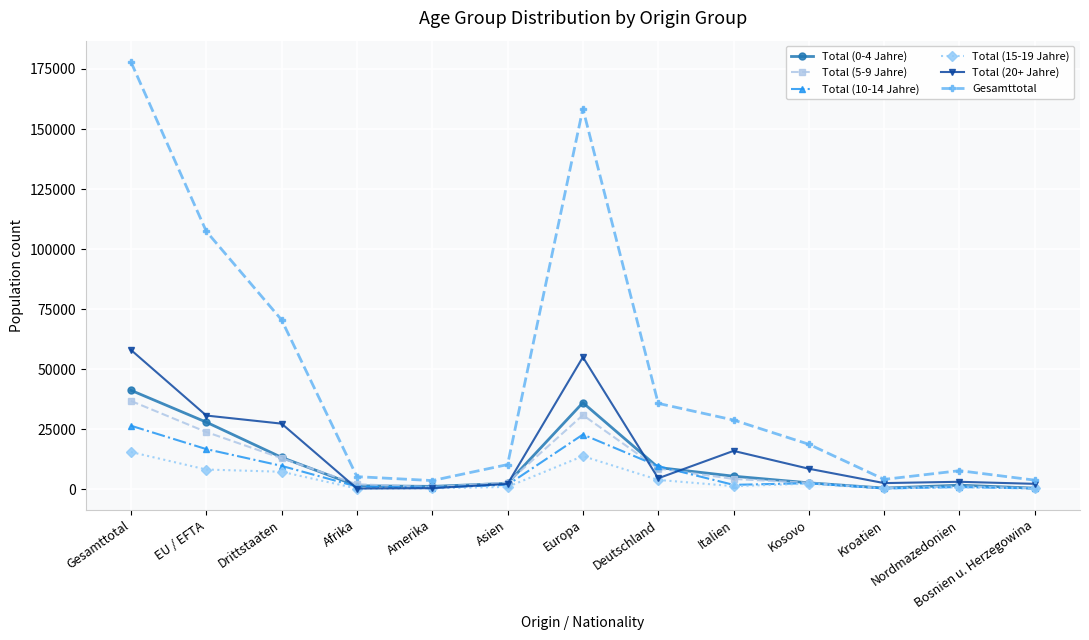

True or false: Gesamttotal has a value of 10271 at Asien.

True